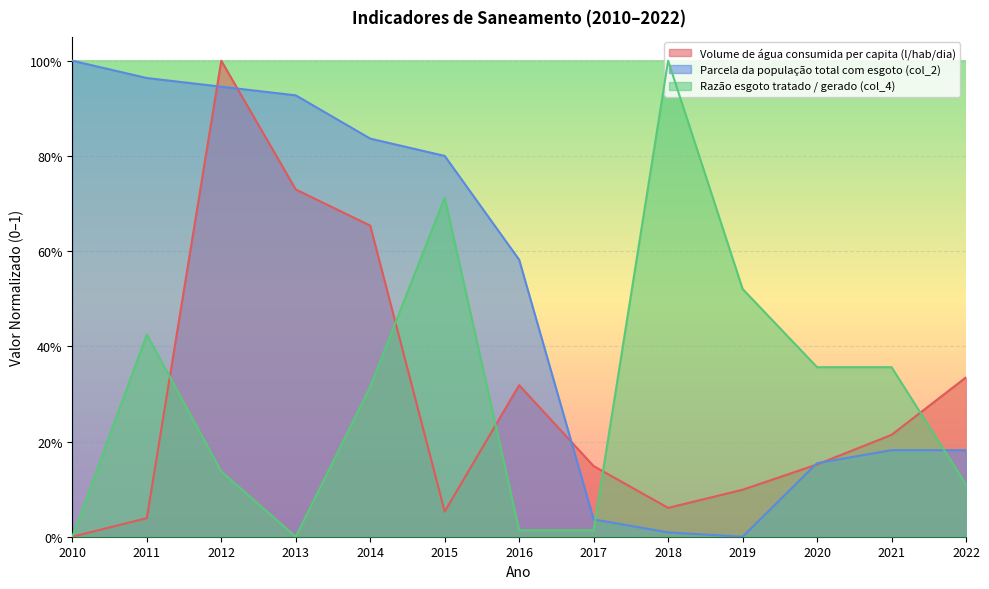

At how many categories does at least one series exceed 0?

13